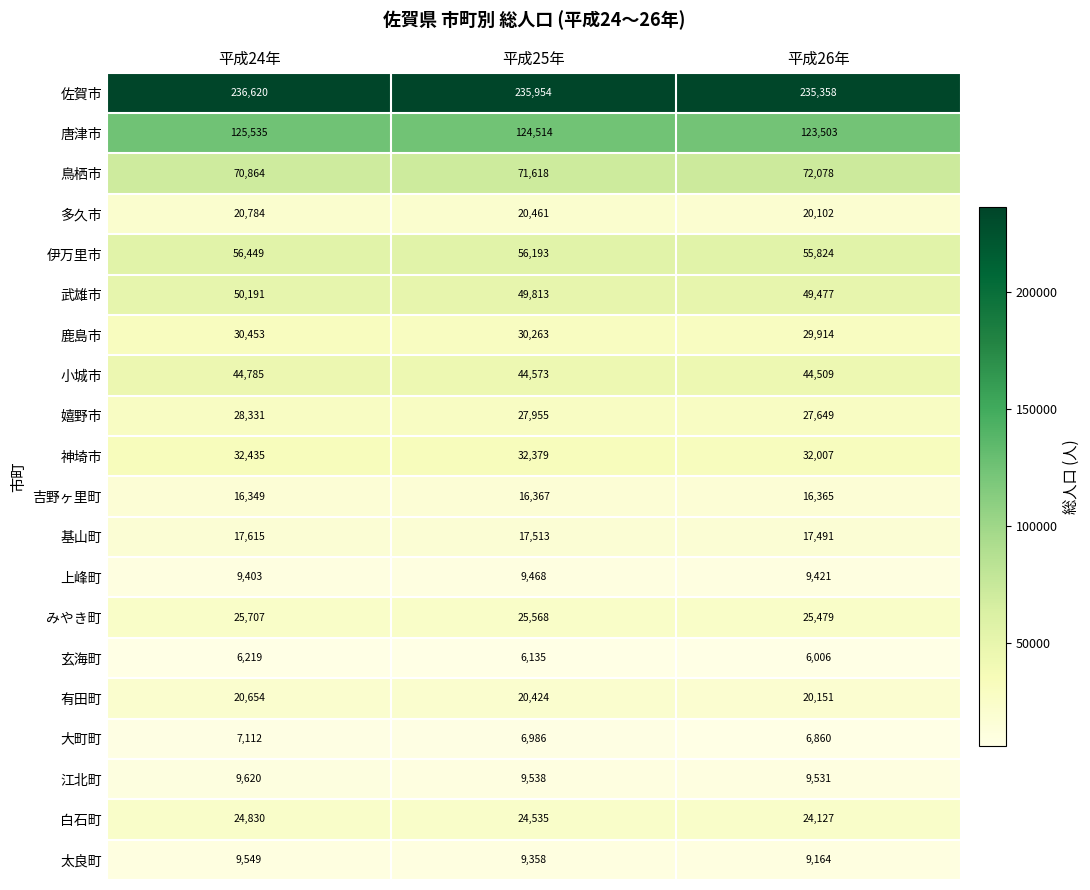

Is it true that 小城市 equals 70490 at 平成26年?

False